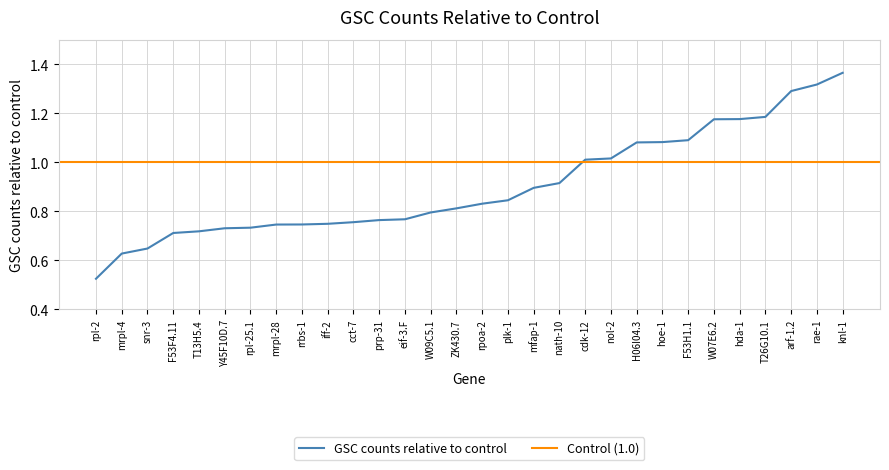

What is the average value?

0.9